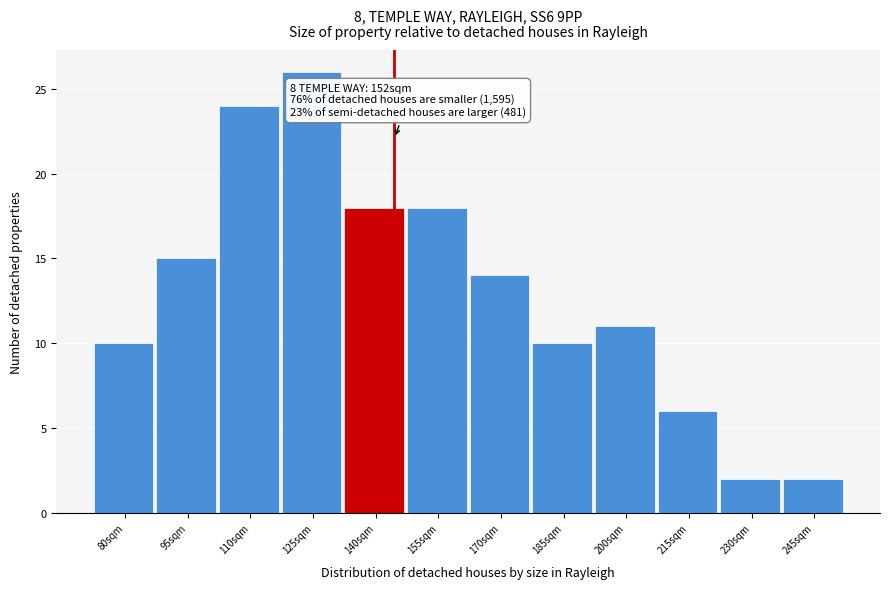

Reading left to right, extract all data points from this chart.

80sqm=10	95sqm=15	110sqm=24	125sqm=26	140sqm=18	155sqm=18	170sqm=14	185sqm=10	200sqm=11	215sqm=6	230sqm=2	245sqm=2